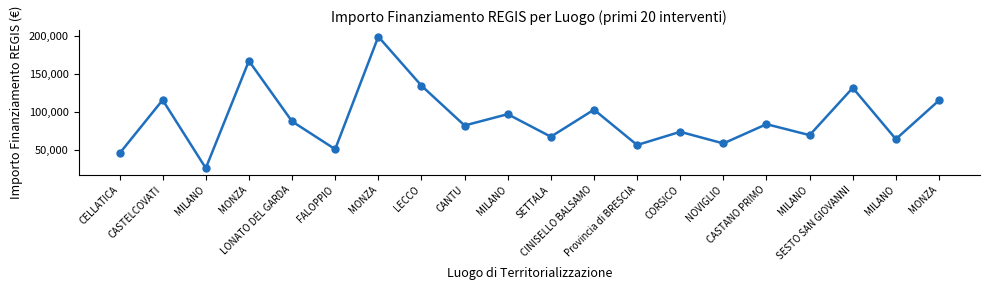

Which label corresponds to the largest value in the chart?

MONZA